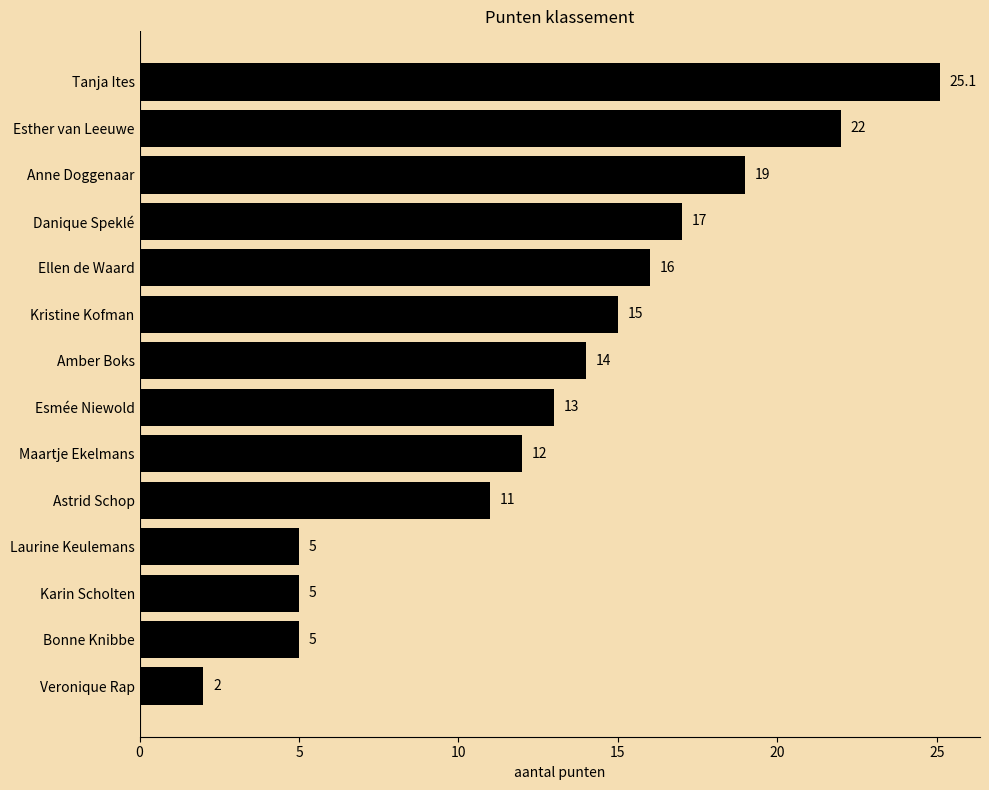

What is the change in value from Laurine Keulemans to Veronique Rap?

-3.0